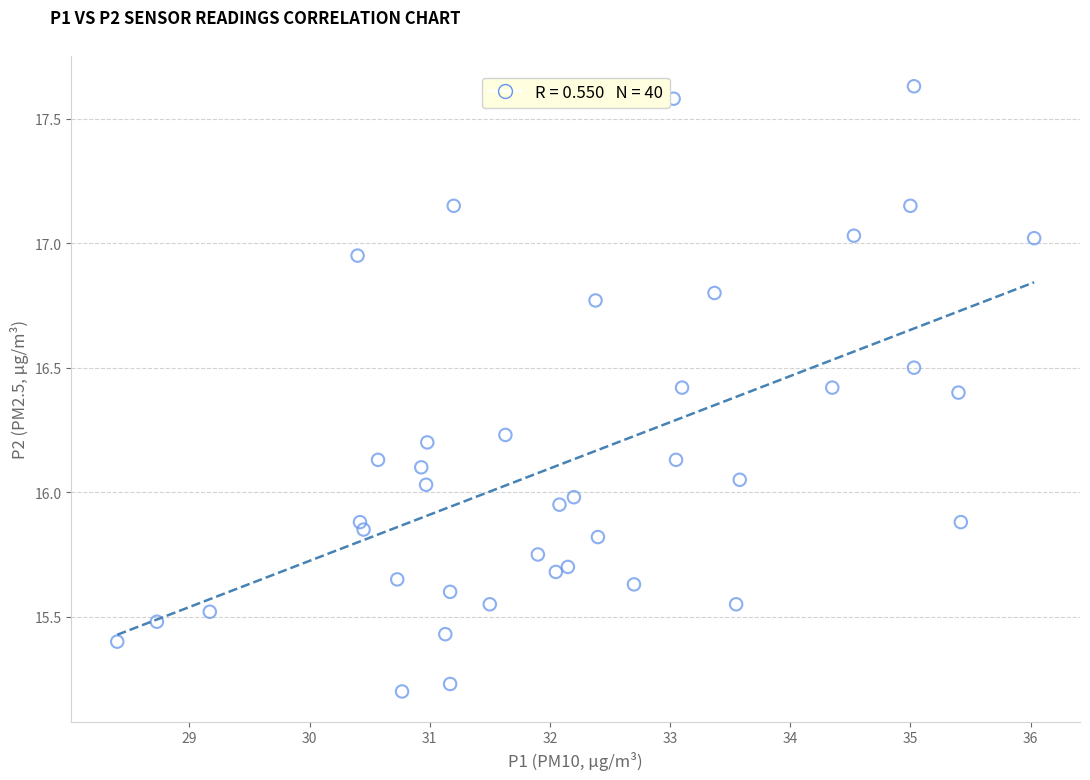

What is the range of X values (max minus min)?

7.6